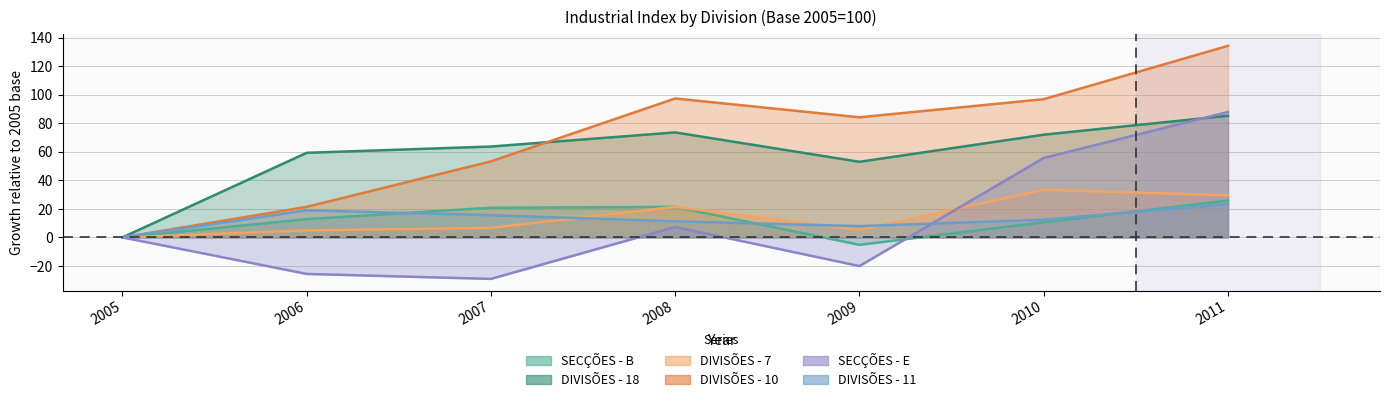

Which series has the largest range (max minus min)?

DIVISÕES - 10